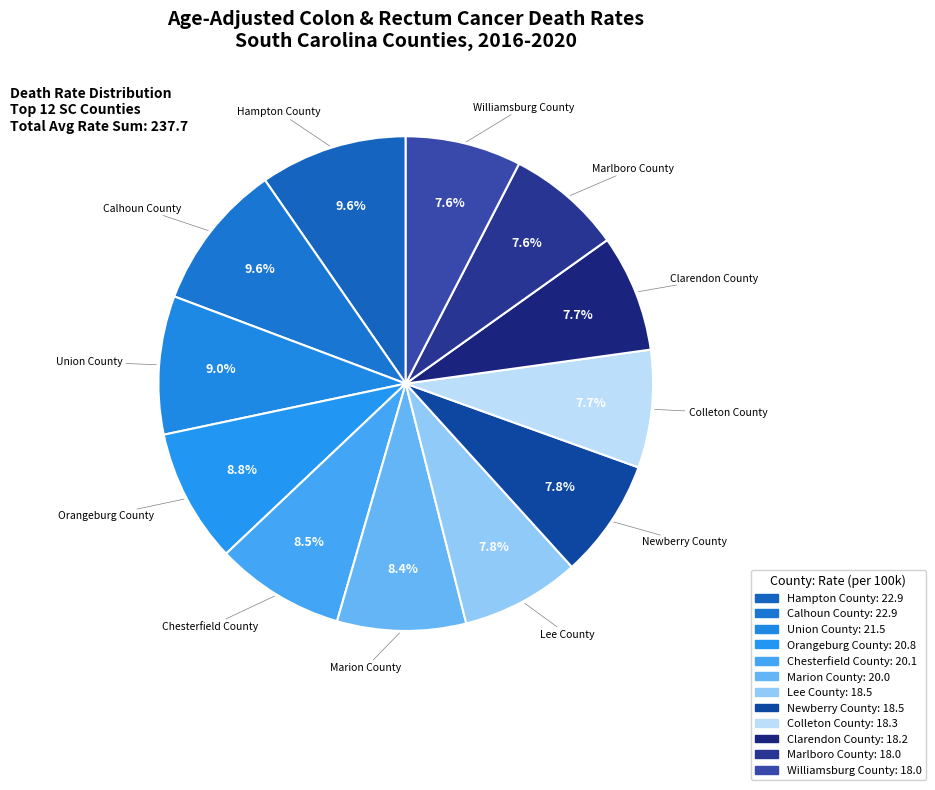

Which category has the smallest portion of the pie?

Marlboro County